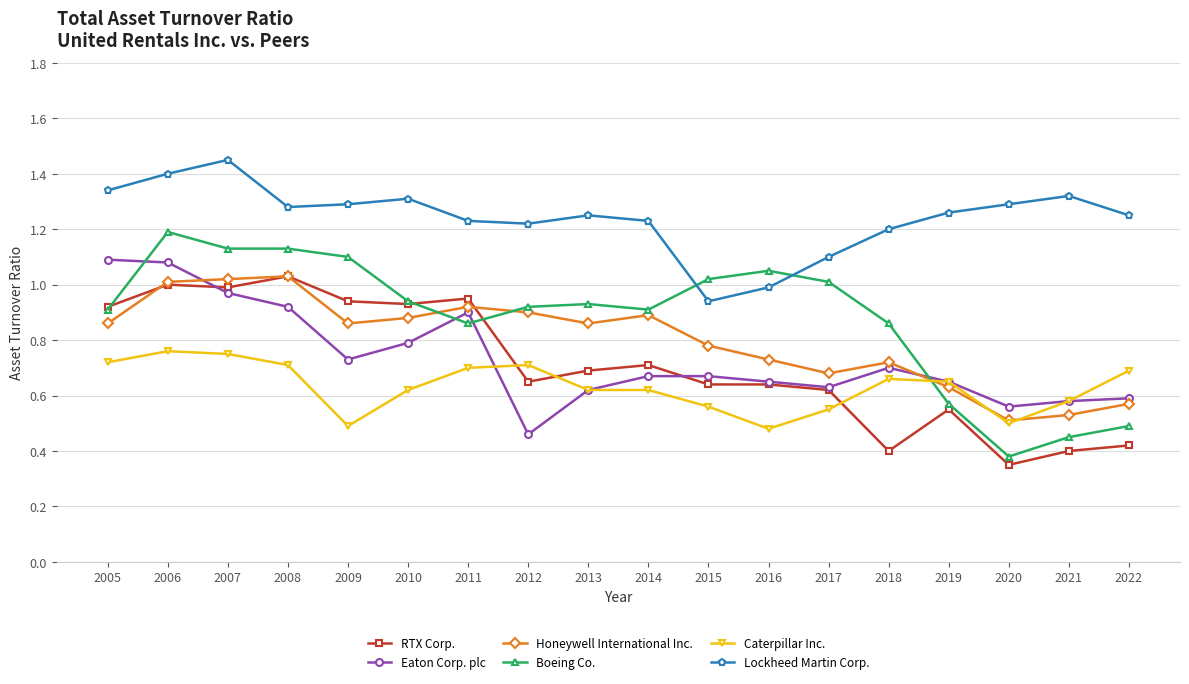

At which category does Caterpillar Inc. reach its first local valley?

2009